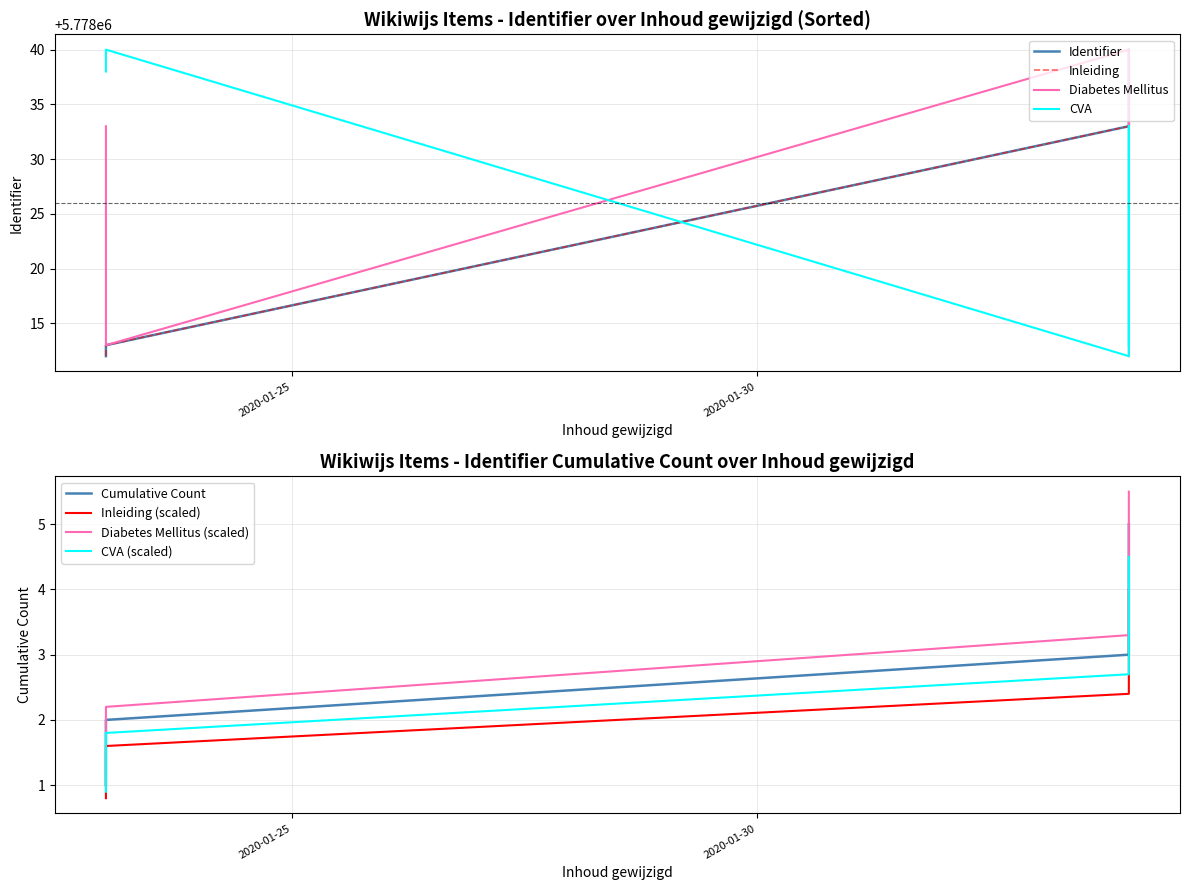

Does the chart have visible grid lines?

Yes